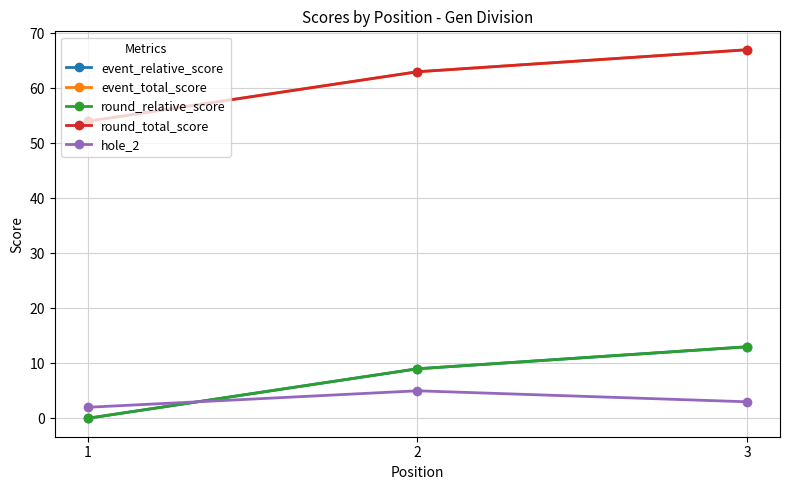

Does the chart display data point markers on the line(s)?

Yes